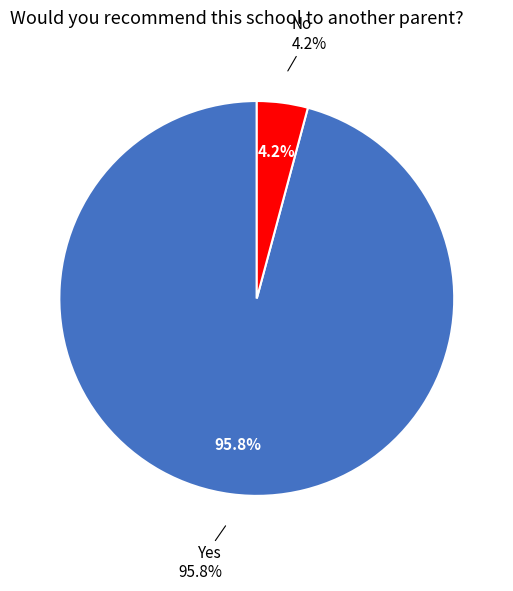

Is the sum of No and Yes greater than half?

Yes